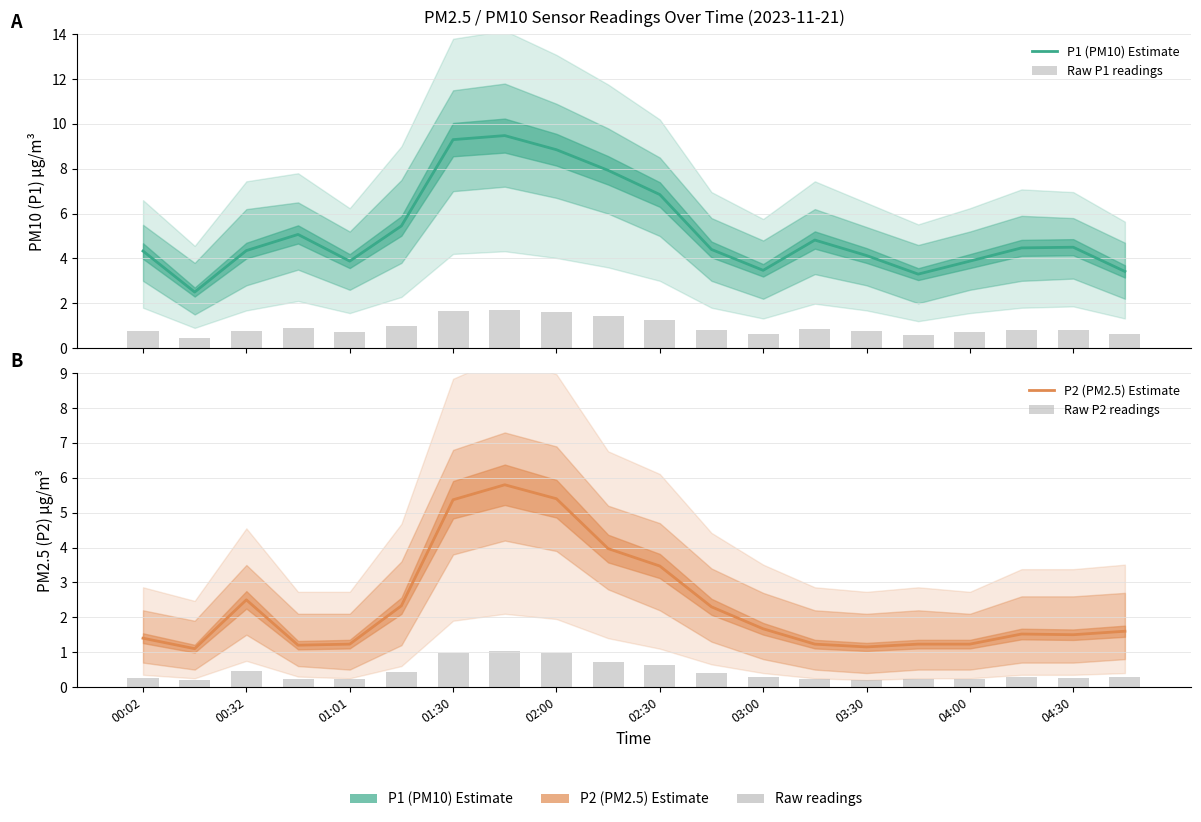

True or false: P1 (PM10) Estimate has a value of 1.9 at 01:01.

False